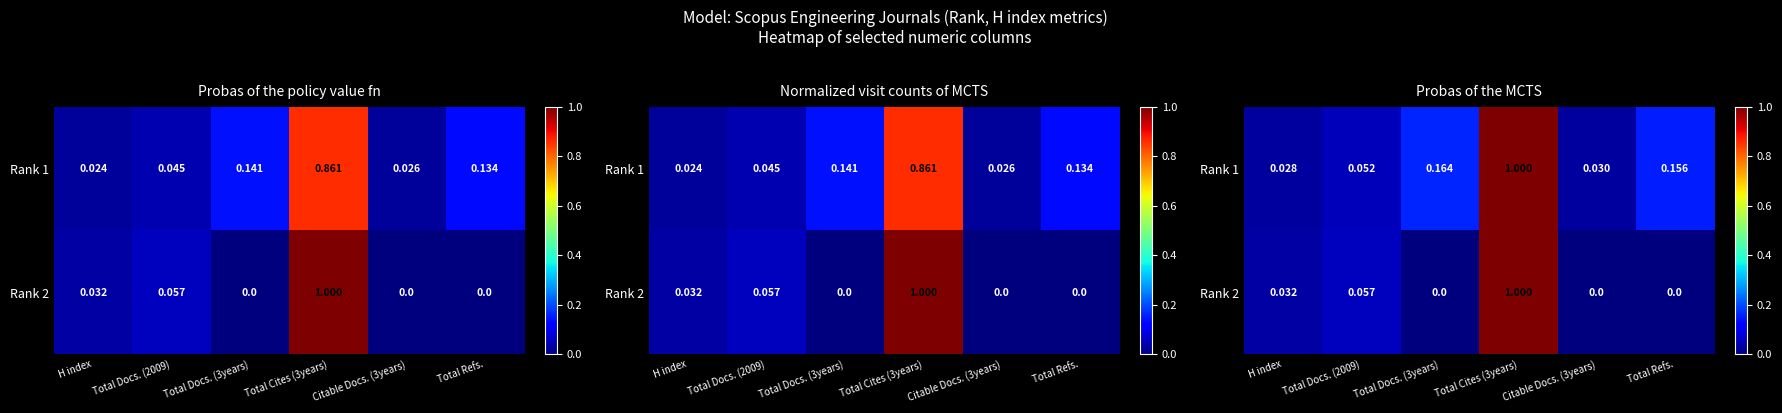

The Rank 2 series shows 0.0 at Citable Docs. (3years). True or false?

True